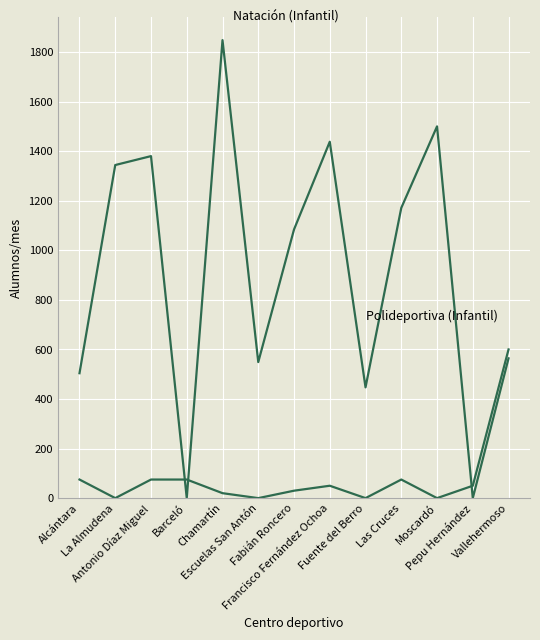

Which has a higher value, Francisco Fernández Ochoa or Escuelas San Antón?

Francisco Fernández Ochoa